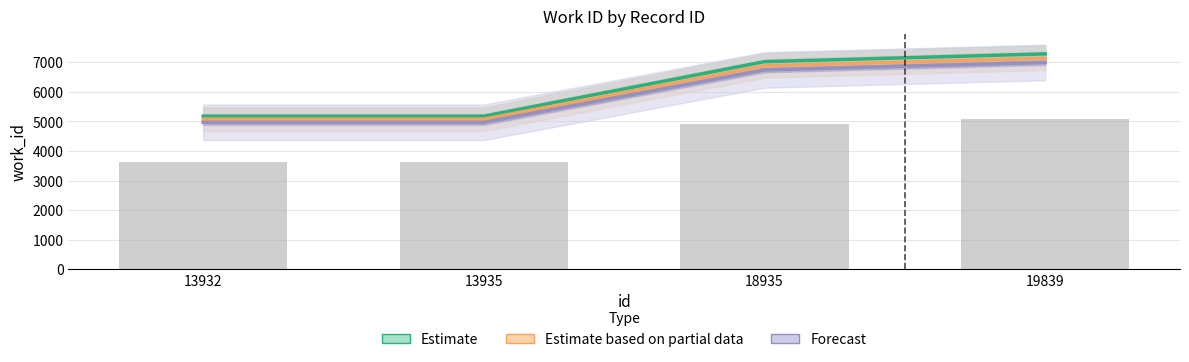

Between 13935 and 18935, which is larger?

18935